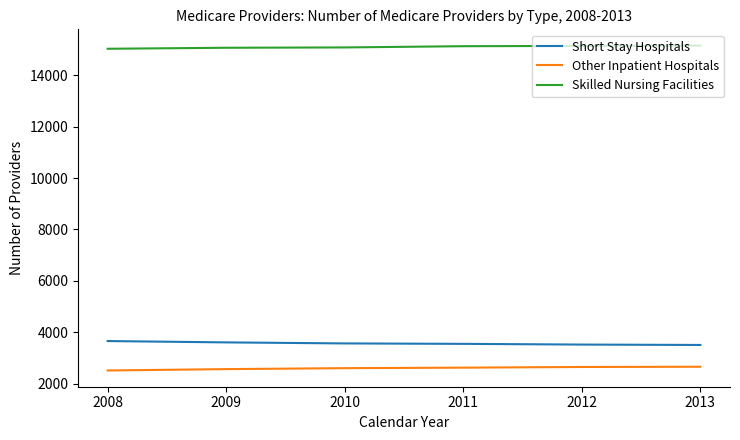

What is the average value of the Short Stay Hospitals series?

3568